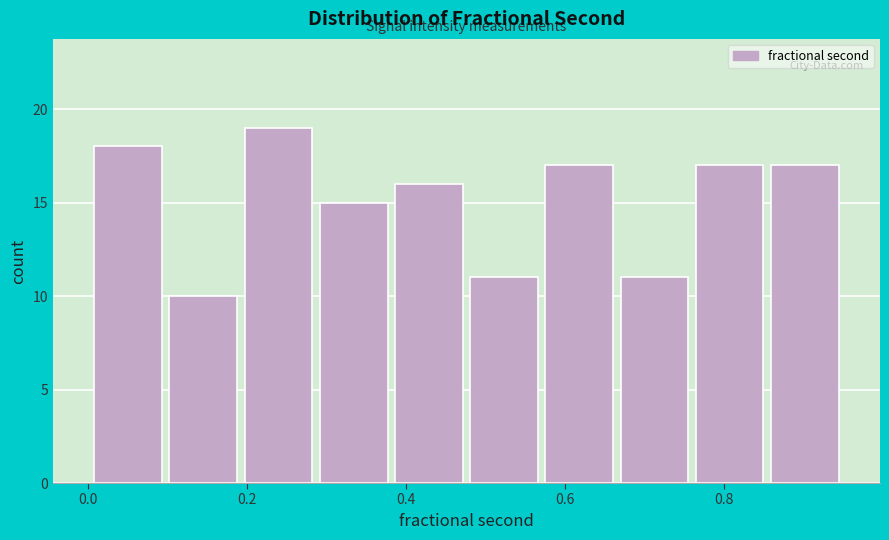

Reading left to right, list every bar in this chart as the range it spans on the x-axis followed by its height. Neither the bar edges nor the heights are printed on the chart, so give them approximately, as read against the axes.

0.00 to 0.10: 18
0.10 to 0.20: 10
0.20 to 0.28: 19
0.28 to 0.38: 15
0.38 to 0.48: 16
0.48 to 0.58: 11
0.58 to 0.66: 17
0.66 to 0.76: 11
0.76 to 0.86: 17
0.86 to 0.94: 17